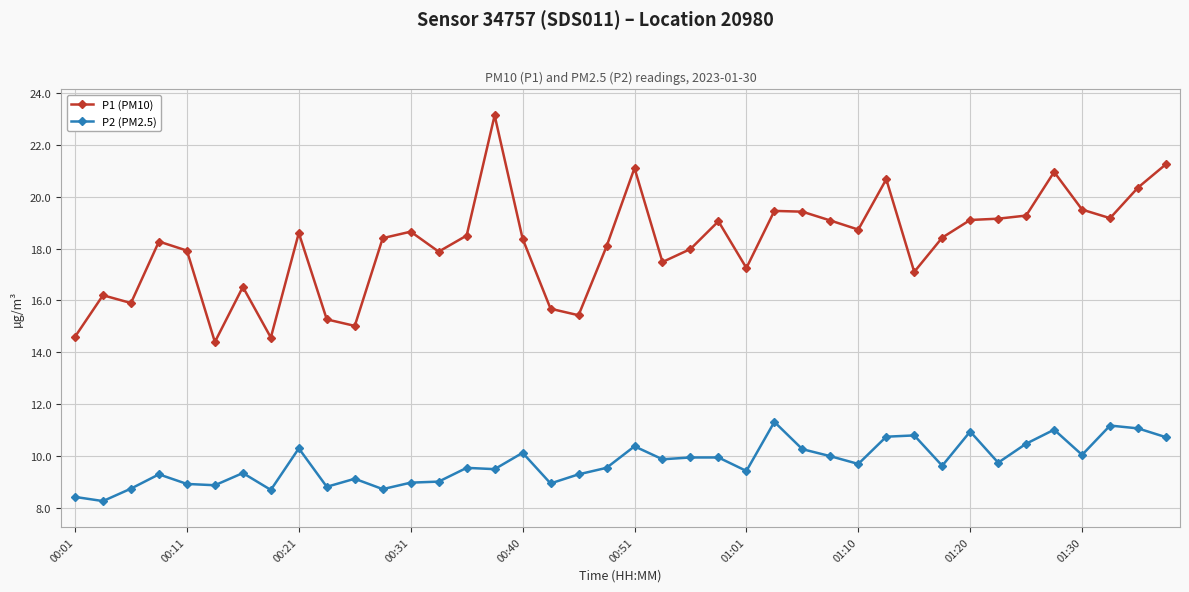

What is the average value of the P1 (PM10) series?

18.1